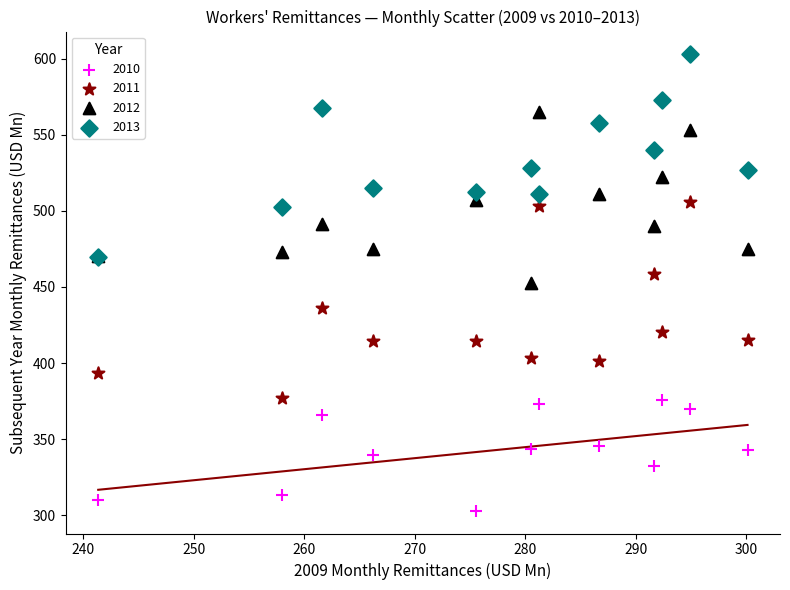

In the 2011 series, what Y value is closest to 441?

436.0